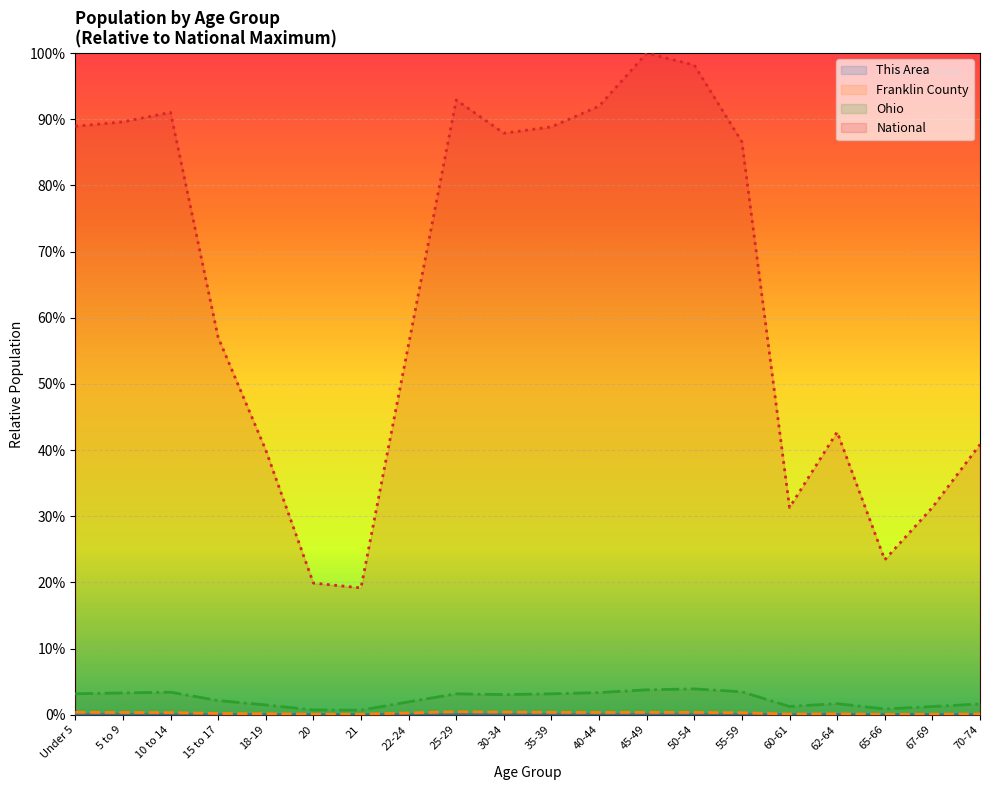

Reading left to right, extract all data points from this chart.

This Area: Under 5=0.0	5 to 9=0.0	10 to 14=0.0	15 to 17=0.0	18-19=0.0	20=0.0	21=0.0	22-24=0.0	25-29=0.0	30-34=0.0	35-39=0.0	40-44=0.0	45-49=0.0	50-54=0.0	55-59=0.0	60-61=0.0	62-64=0.0	65-66=0.0	67-69=0.0	70-74=0.0
Franklin County: Under 5=0.0	5 to 9=0.0	10 to 14=0.0	15 to 17=0.0	18-19=0.0	20=0.0	21=0.0	22-24=0.0	25-29=0.0	30-34=0.0	35-39=0.0	40-44=0.0	45-49=0.0	50-54=0.0	55-59=0.0	60-61=0.0	62-64=0.0	65-66=0.0	67-69=0.0	70-74=0.0
Ohio: Under 5=0.0	5 to 9=0.0	10 to 14=0.0	15 to 17=0.0	18-19=0.0	20=0.0	21=0.0	22-24=0.0	25-29=0.0	30-34=0.0	35-39=0.0	40-44=0.0	45-49=0.0	50-54=0.0	55-59=0.0	60-61=0.0	62-64=0.0	65-66=0.0	67-69=0.0	70-74=0.0
National: Under 5=0.9	5 to 9=0.9	10 to 14=0.9	15 to 17=0.6	18-19=0.4	20=0.2	21=0.2	22-24=0.6	25-29=0.9	30-34=0.9	35-39=0.9	40-44=0.9	45-49=1.0	50-54=1.0	55-59=0.9	60-61=0.3	62-64=0.4	65-66=0.2	67-69=0.3	70-74=0.4